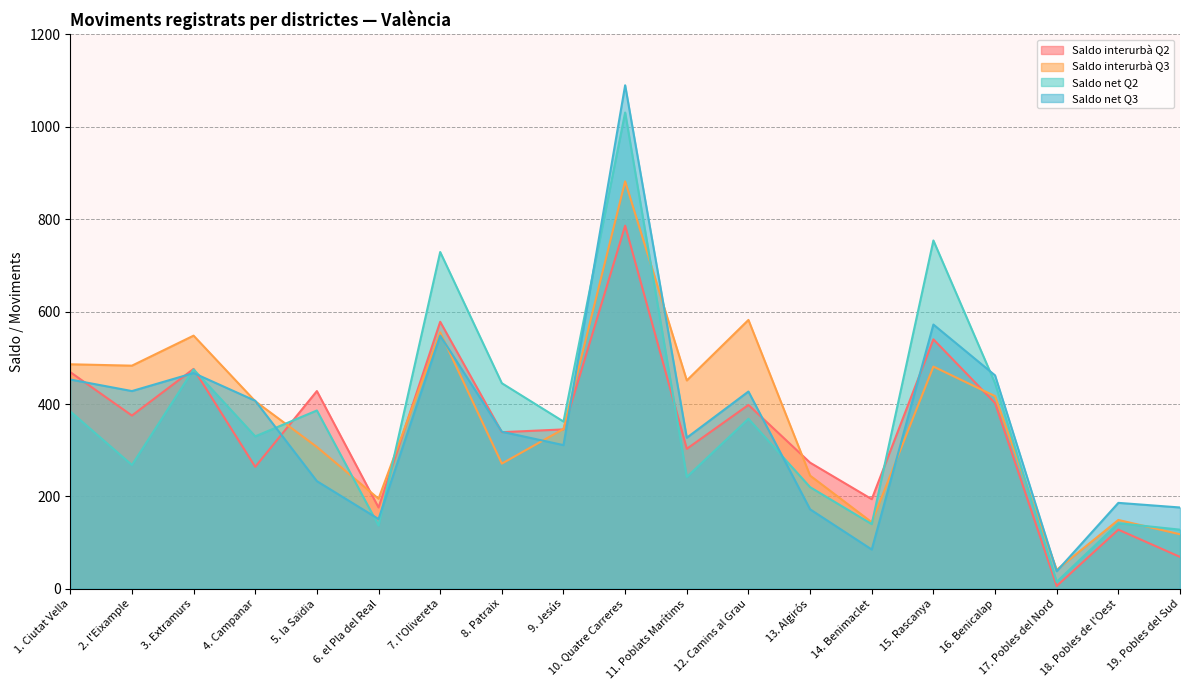

The value of Saldo interurbà Q3 at 4. Campanar is 406. True or false?

True